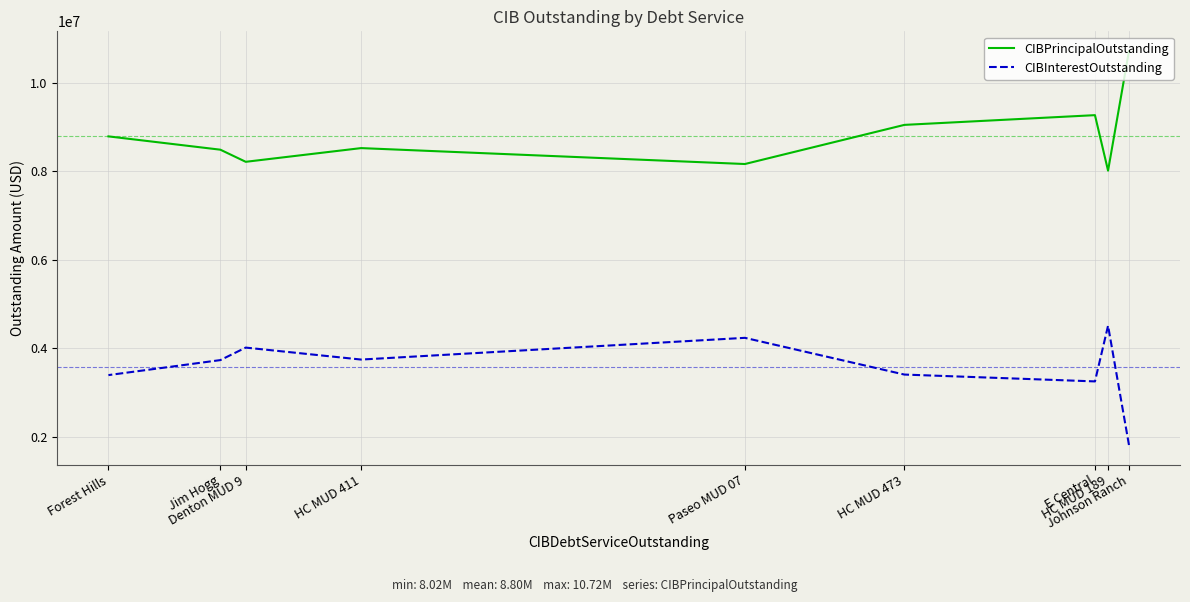

In CIBInterestOutstanding, how many points are lower than both neighbors (excluding endpoints)?

2